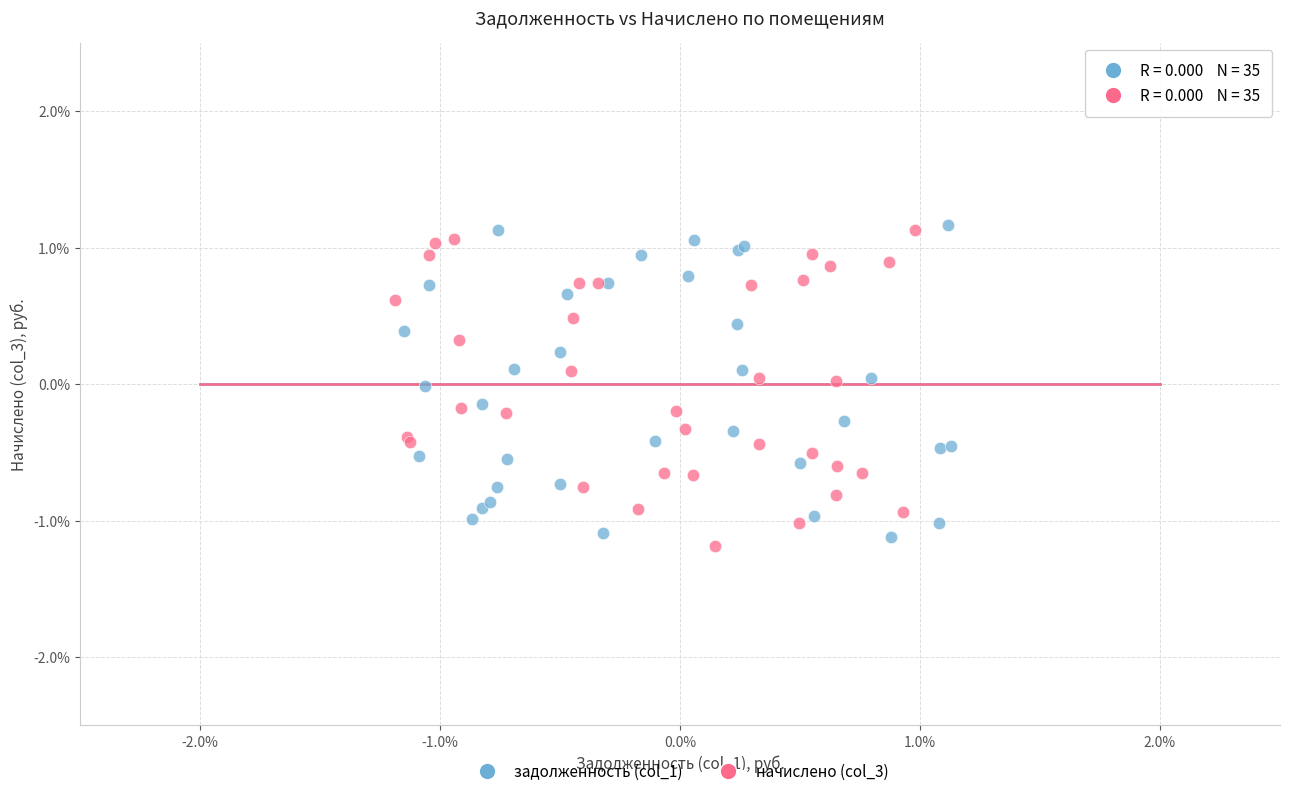

What are all the series names shown in the legend?

задолженность (col_1), начислено (col_3)